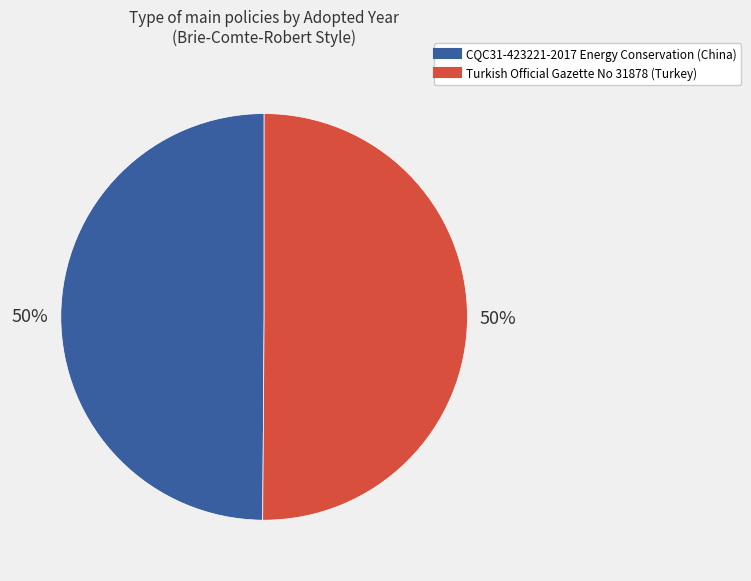

To the nearest percent, what portion does Turkish Official Gazette No 31878 (Turkey) represent?

50%